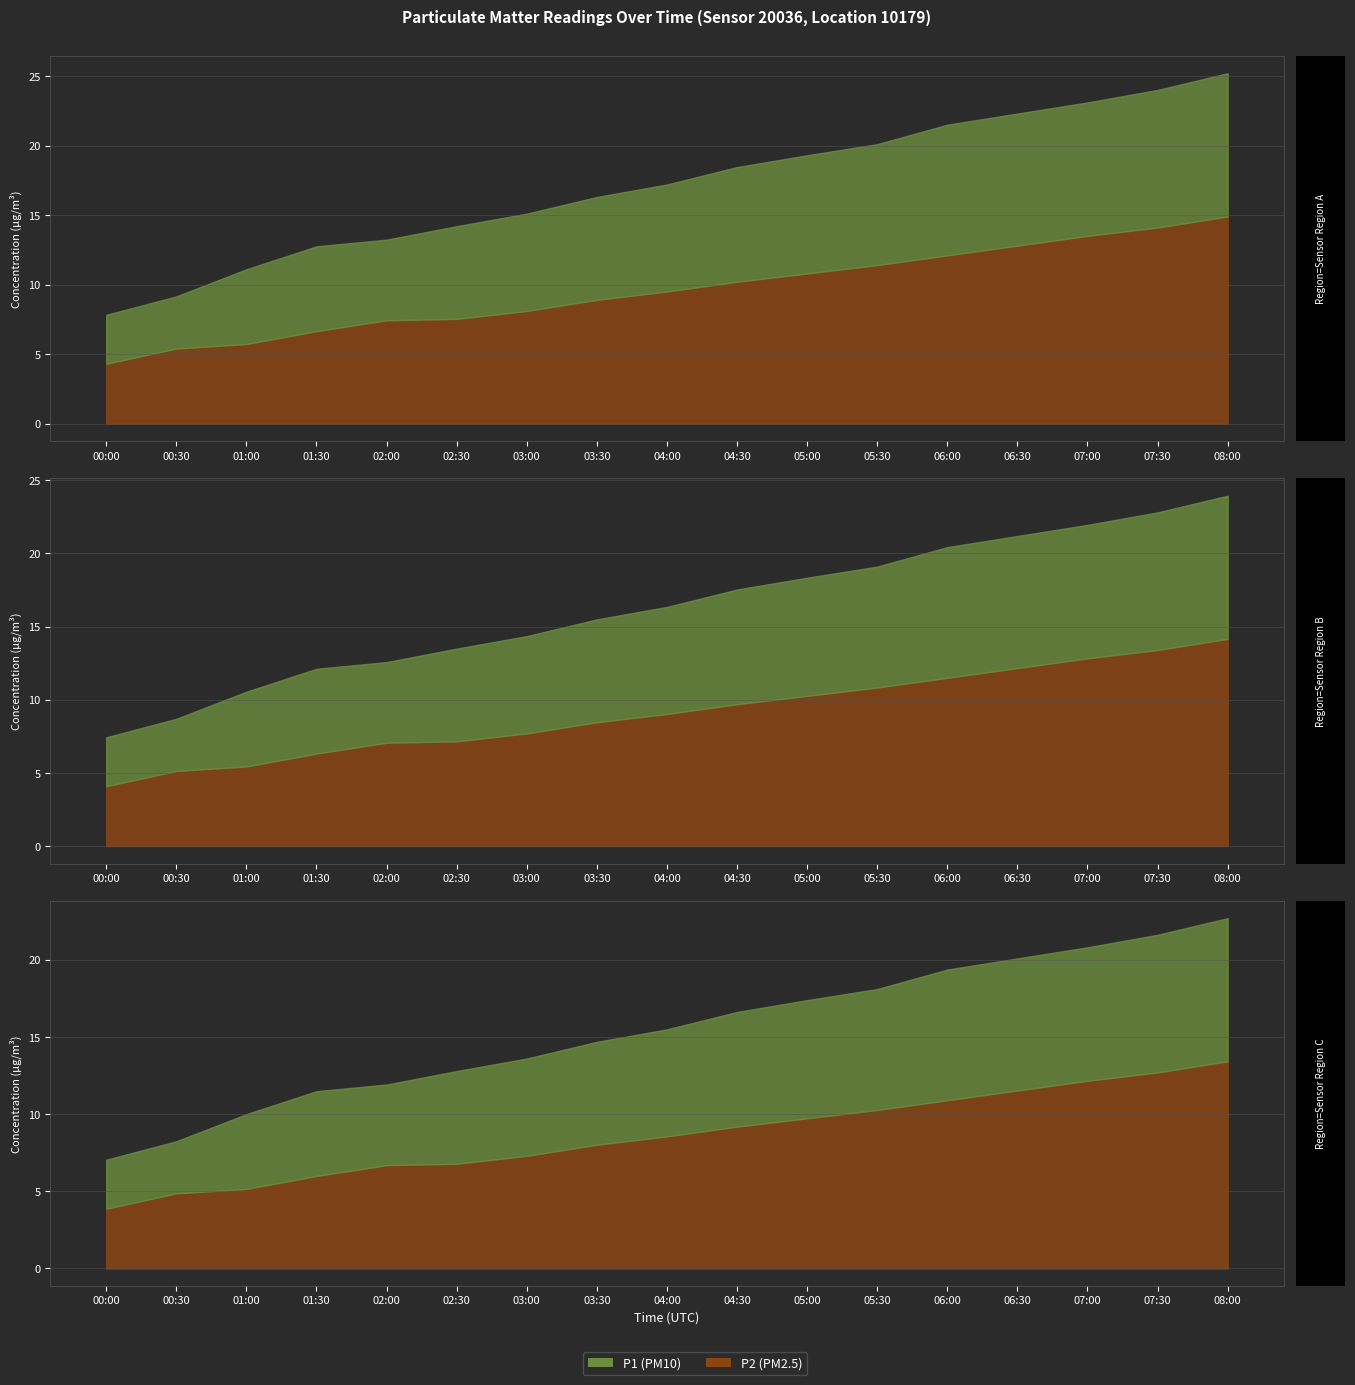

What is the difference between the second highest and minimum values in the P1 series?

16.2